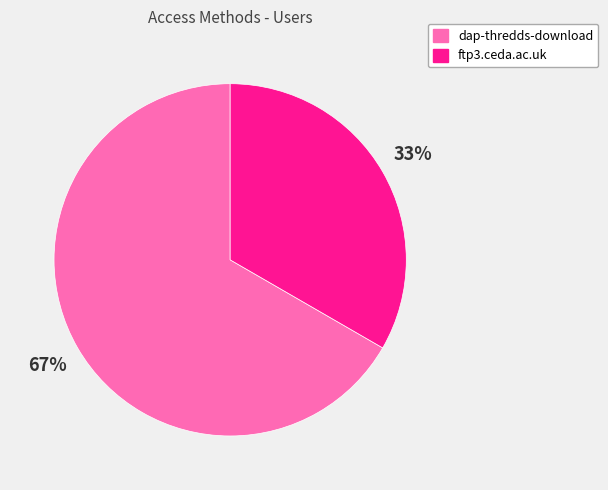

To the nearest percent, what is the average slice percentage?

50%